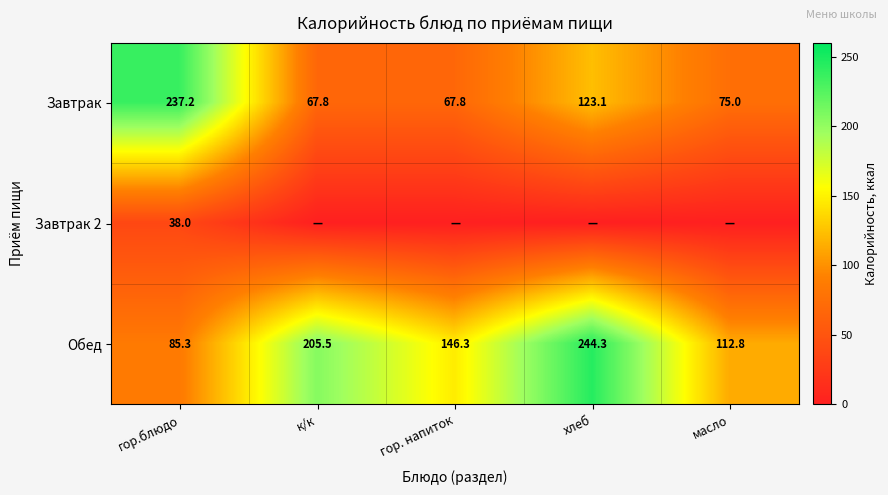

Which category has the lowest value in the Обед series?

гор.блюдо